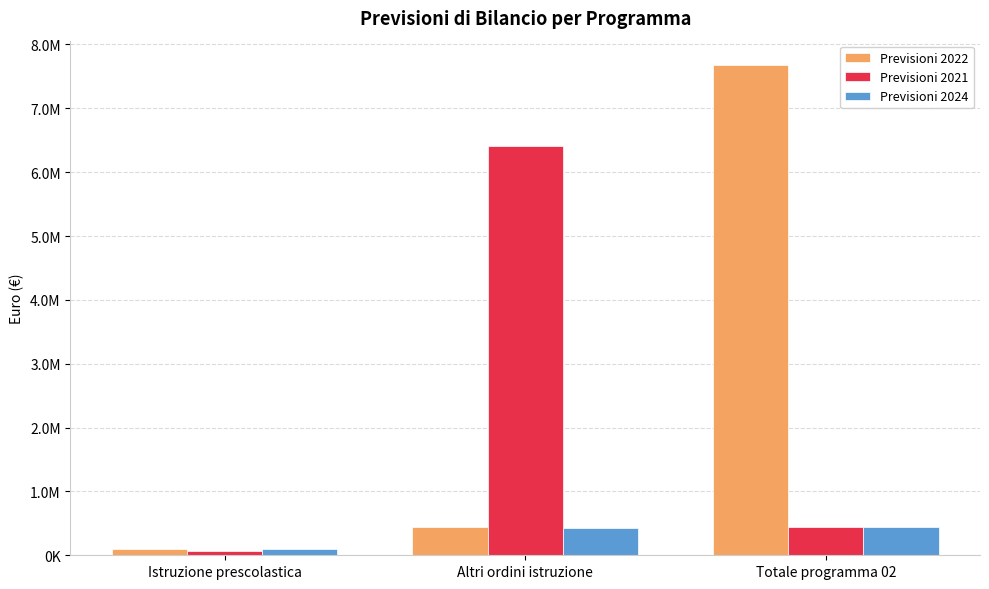

Rank the series by their average value, from lowest to highest.

Previsioni 2024, Previsioni 2021, Previsioni 2022